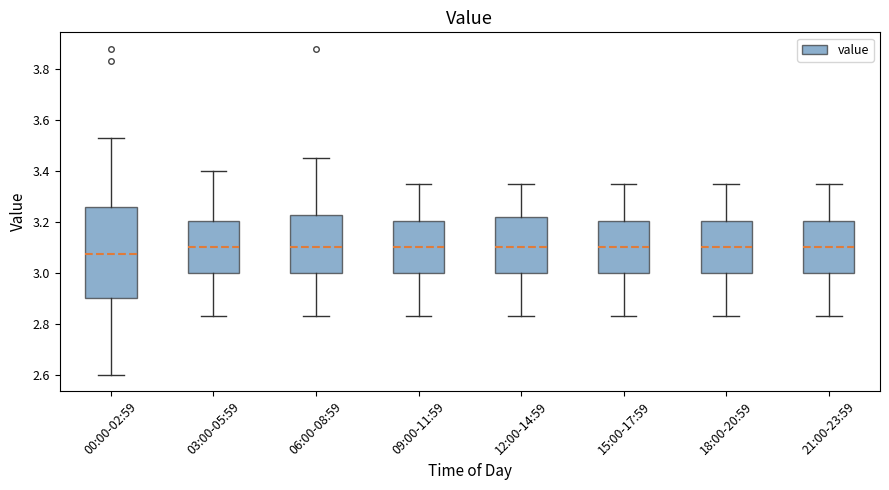

Which box's median line is the lowest?

00:00-02:59